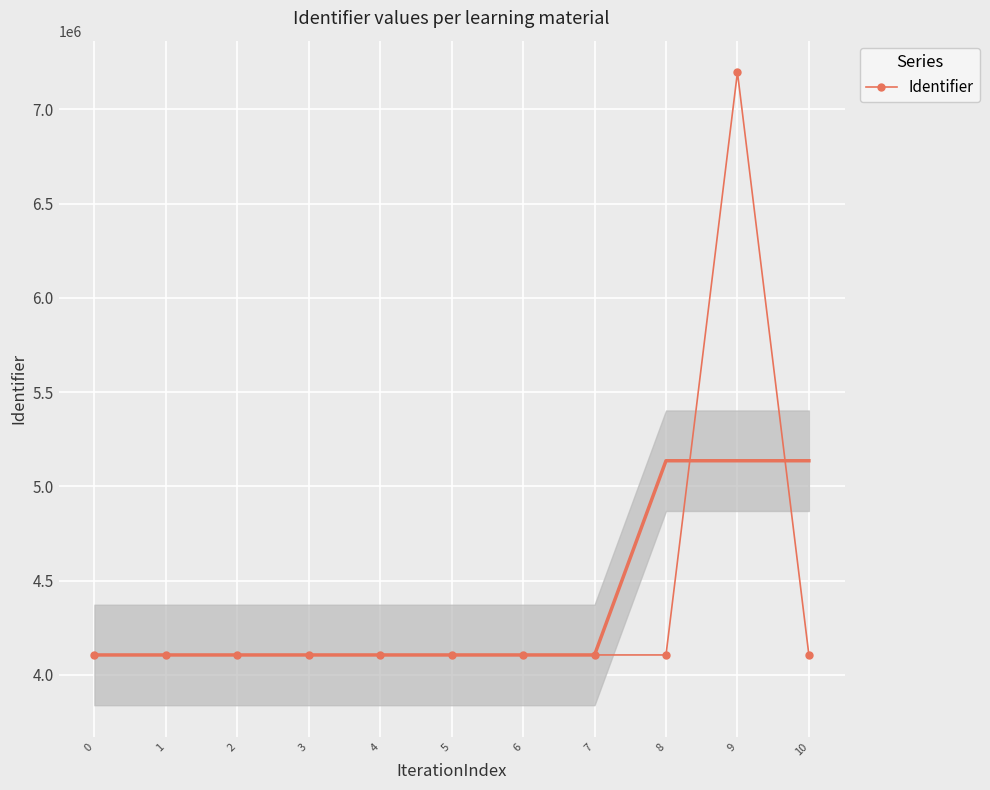

The value at 2 is 7359608. True or false?

False